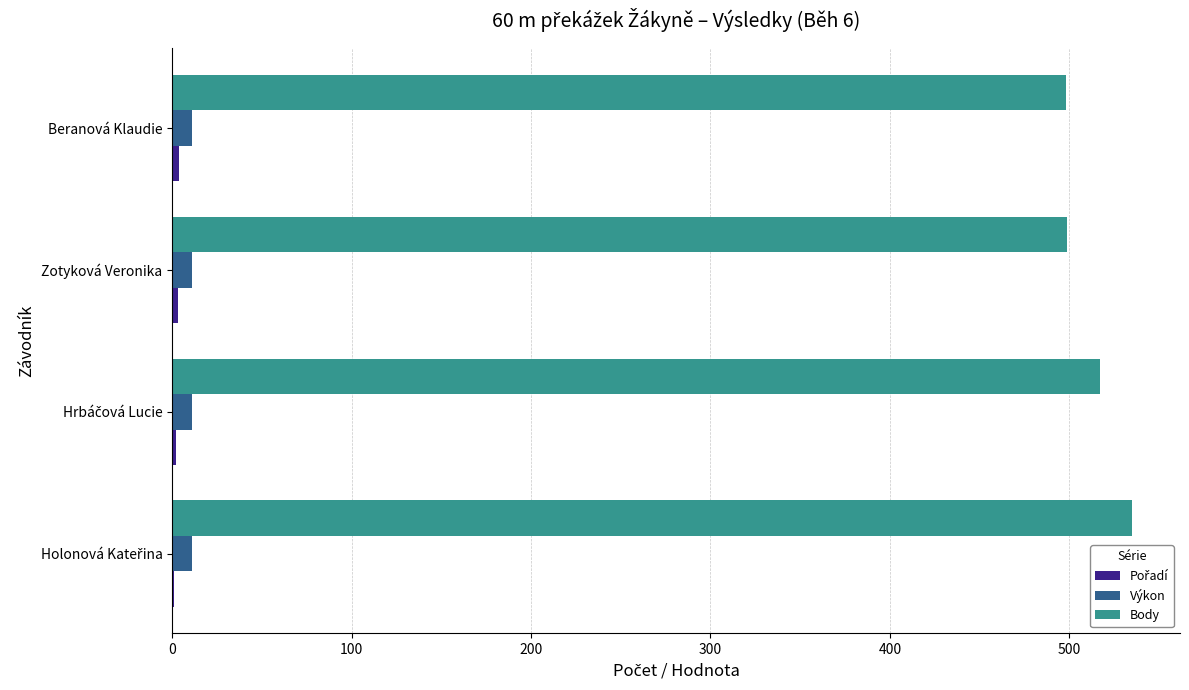

Which series has the largest total across all categories?

Body